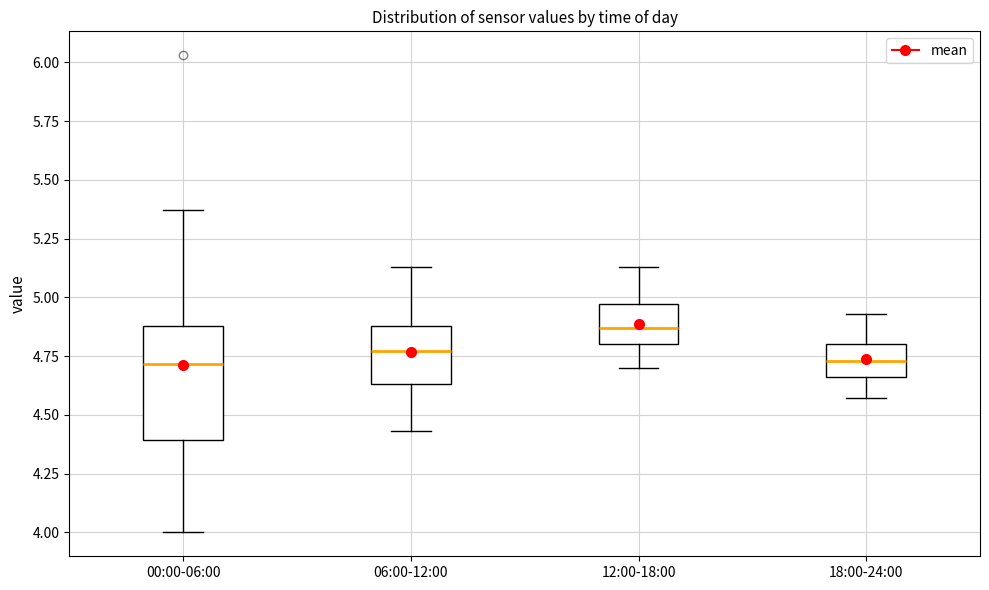

Comparing the boxes themselves (not the whiskers), which one is the tallest?

00:00-06:00